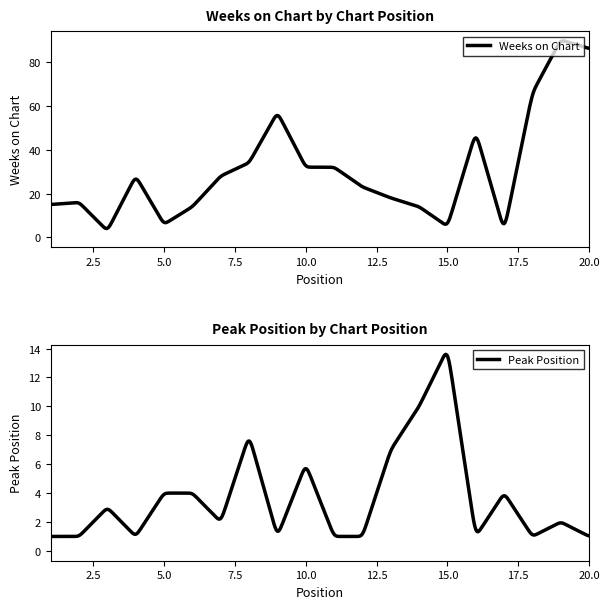

How many distinct data groups are displayed?

2